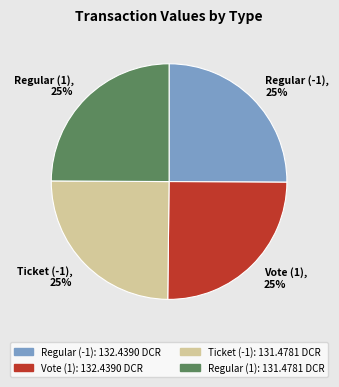

To the nearest percent, what is the average slice percentage?

25%